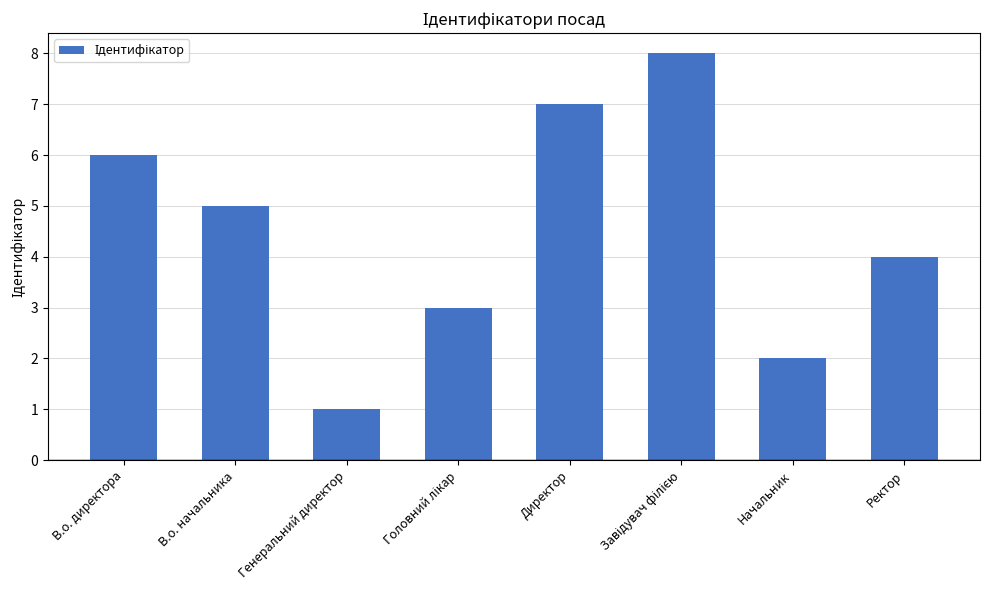

Which has a higher value, Генеральний директор or Начальник?

Начальник